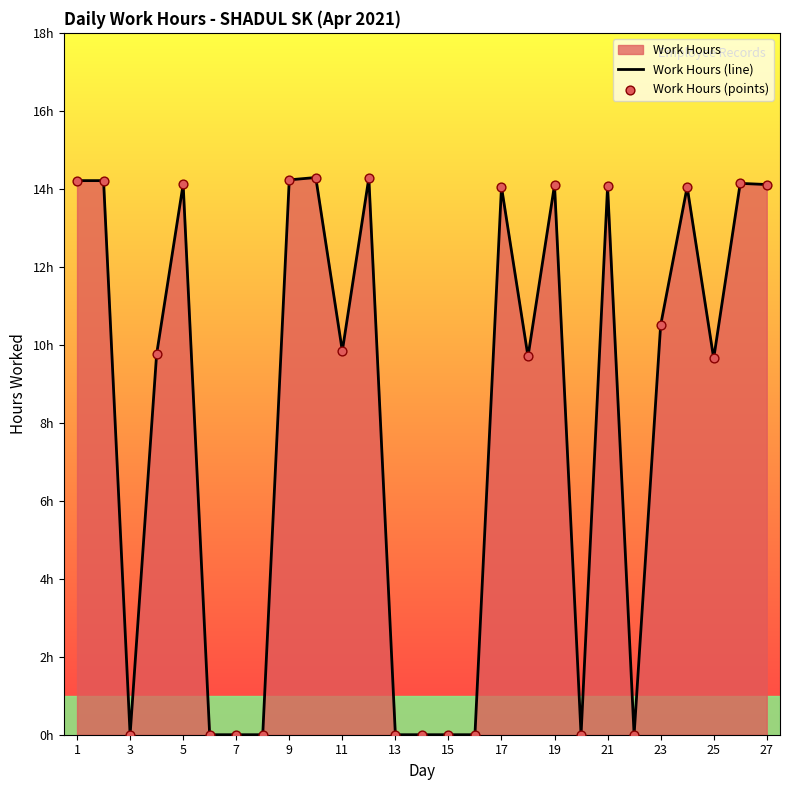

Which series has the largest Y range (max minus min)?

Work Hours (line)